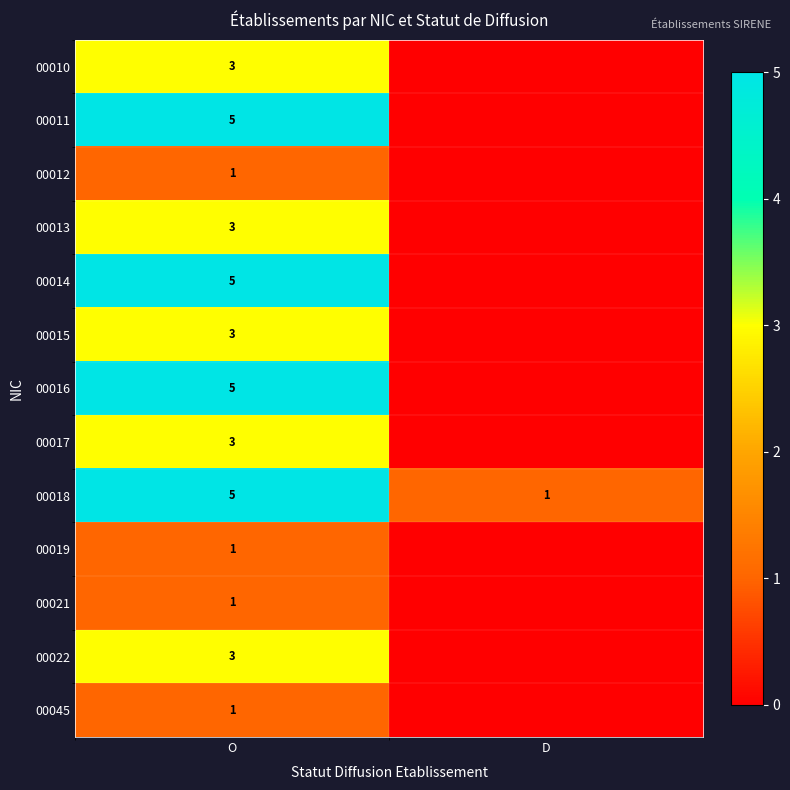

The value of 00014 at O is 5. True or false?

True